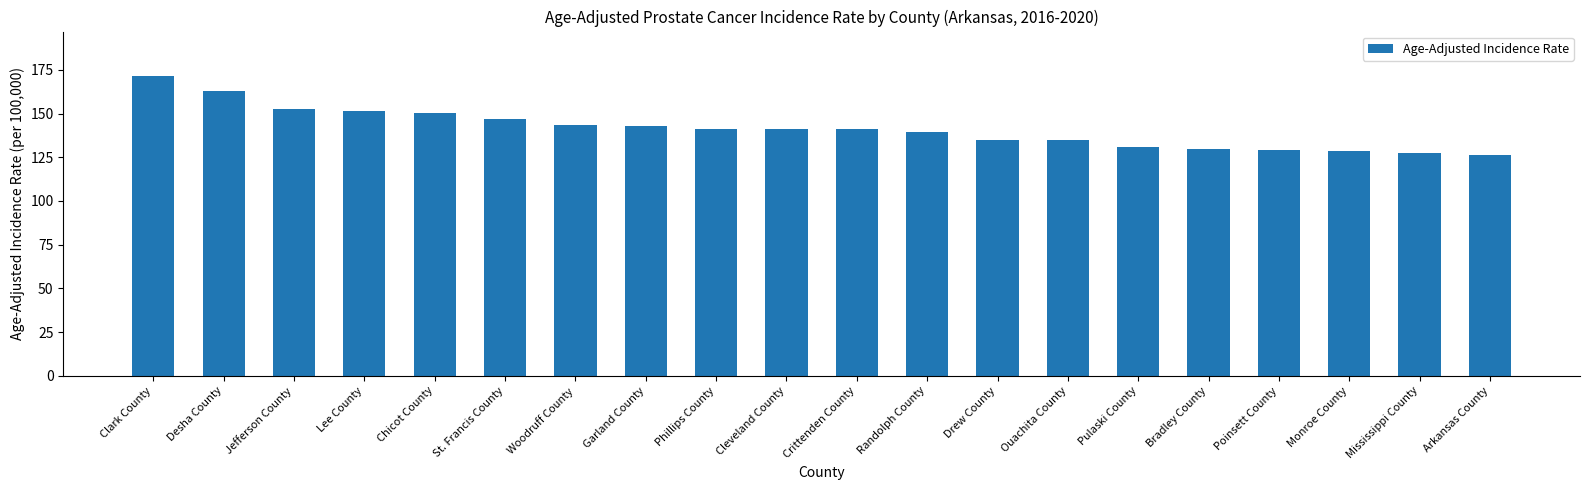

How many categories are shown in the chart?

20